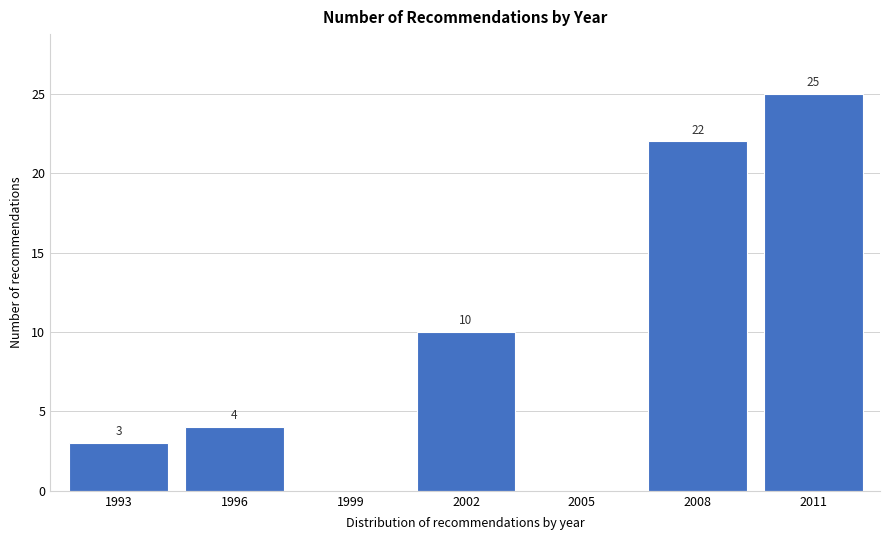

Reading left to right, transcribe all the data shown in this chart.

1993=3	1996=4	1999=0	2002=10	2005=0	2008=22	2011=25